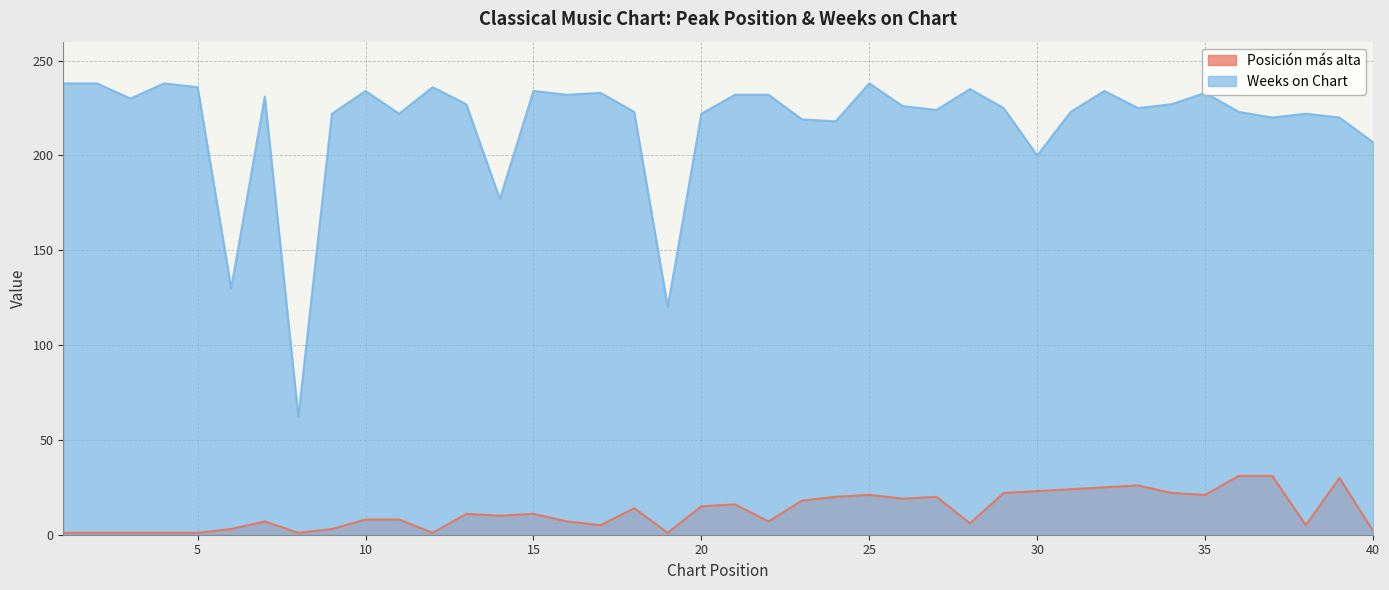

Between 4 and 24, which series saw the biggest shift?

Weeks on Chart